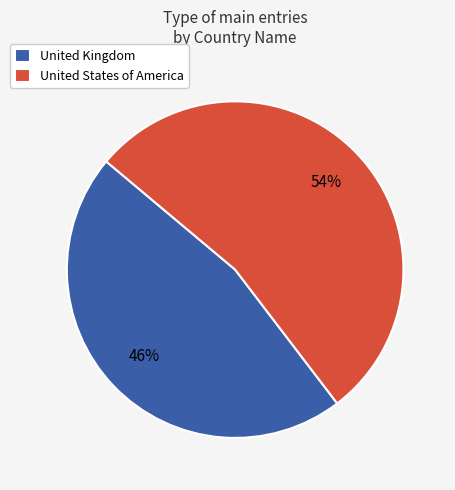

Is the sum of United Kingdom and United States of America greater than half?

Yes